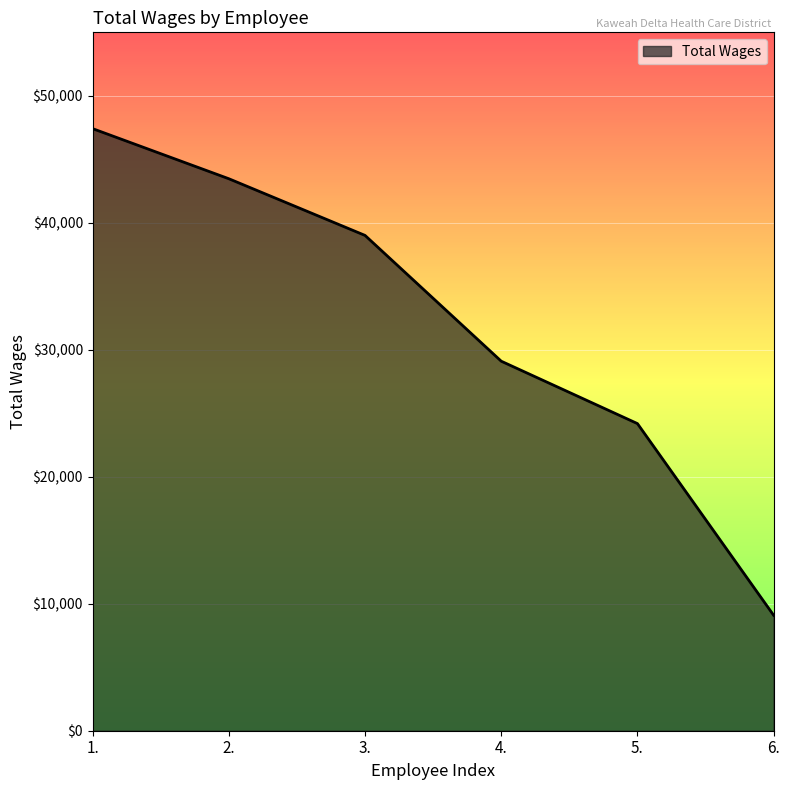

What is the ratio of the value at 1. to the value at 6.?

5.2